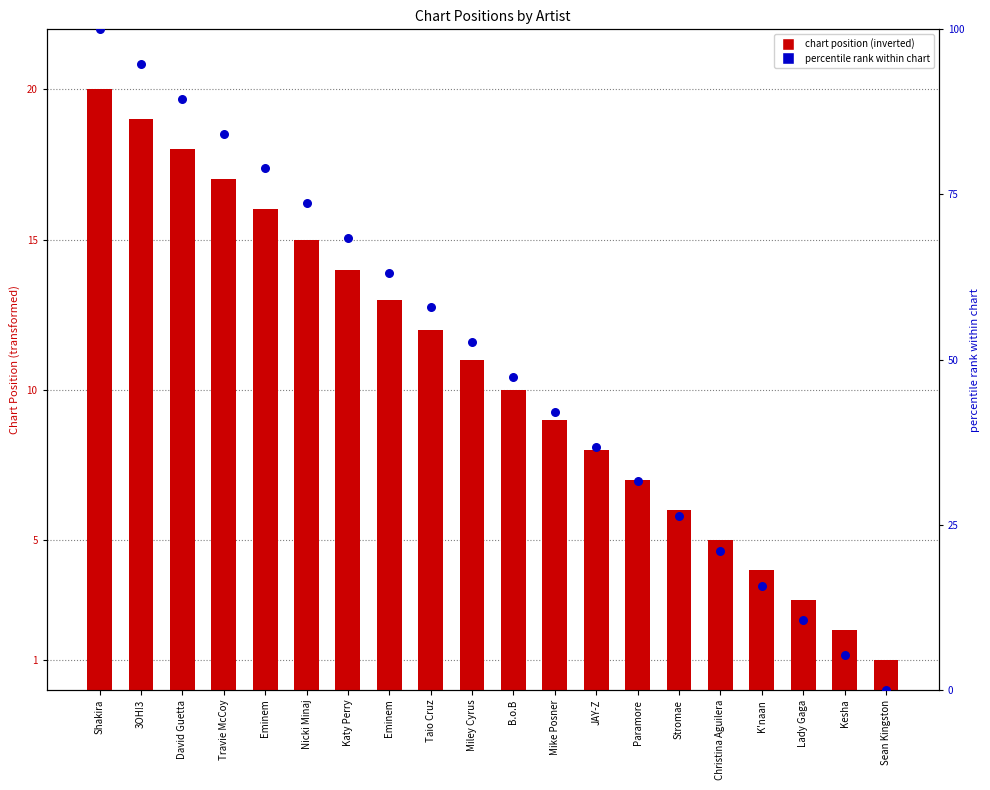

What are all the series names shown in the legend?

Chart Position (inverted), Percentile rank